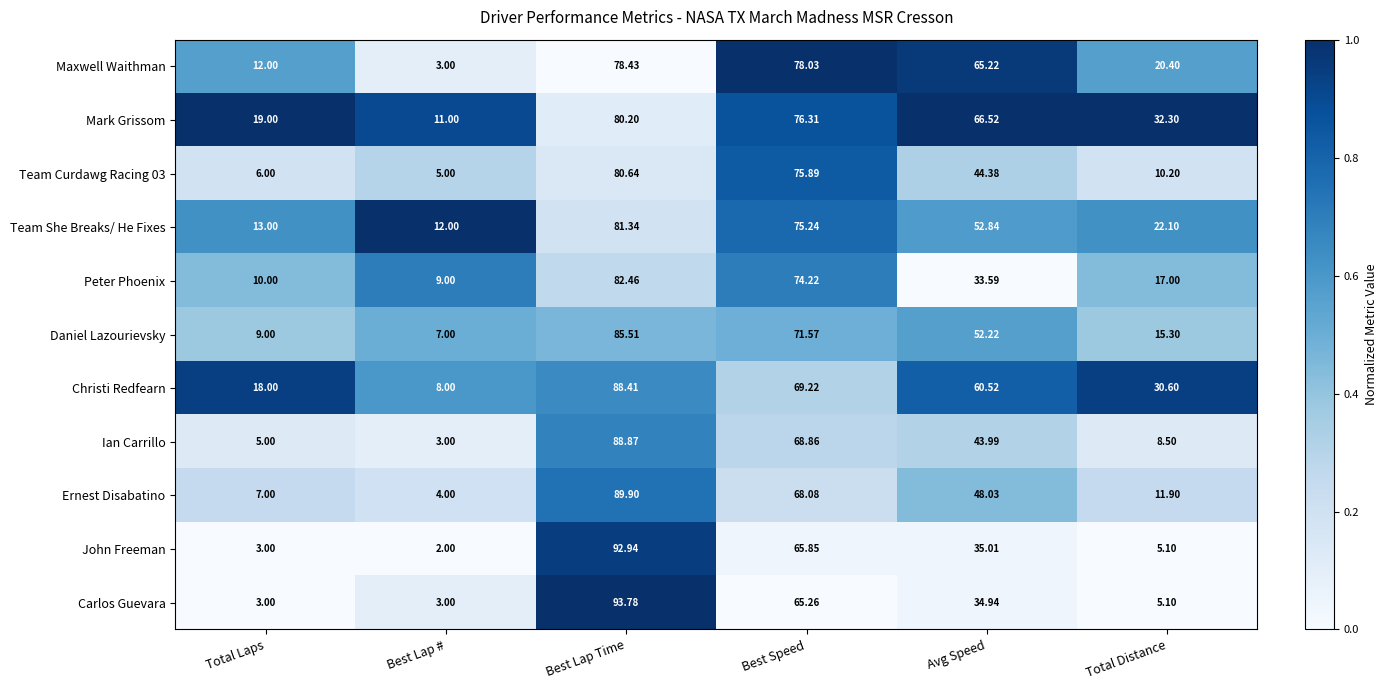

Where does the Ernest Disabatino series first go above 48?

Best Lap Time